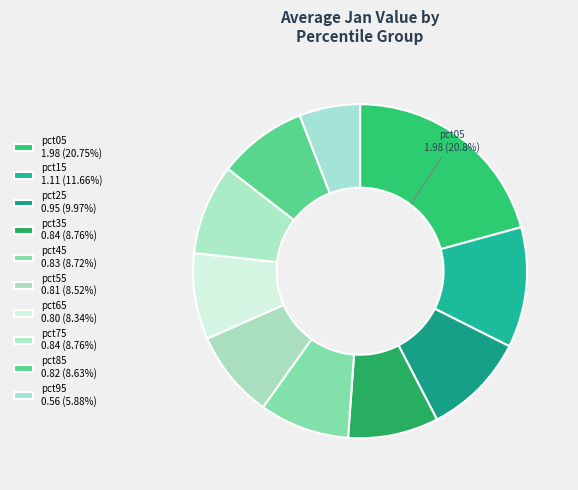

Which has a higher value, pct45 or pct95?

pct45